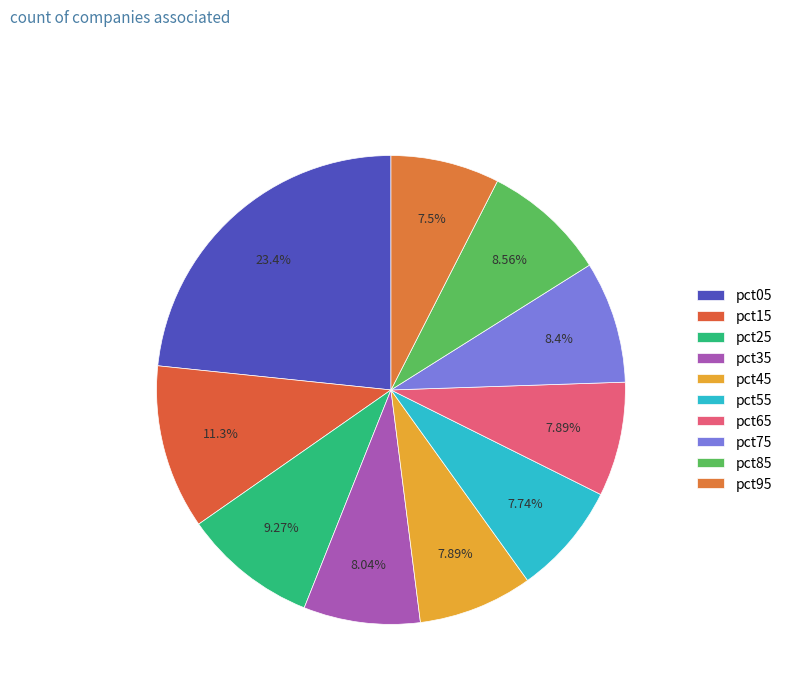

How many slices are in this pie chart?

10